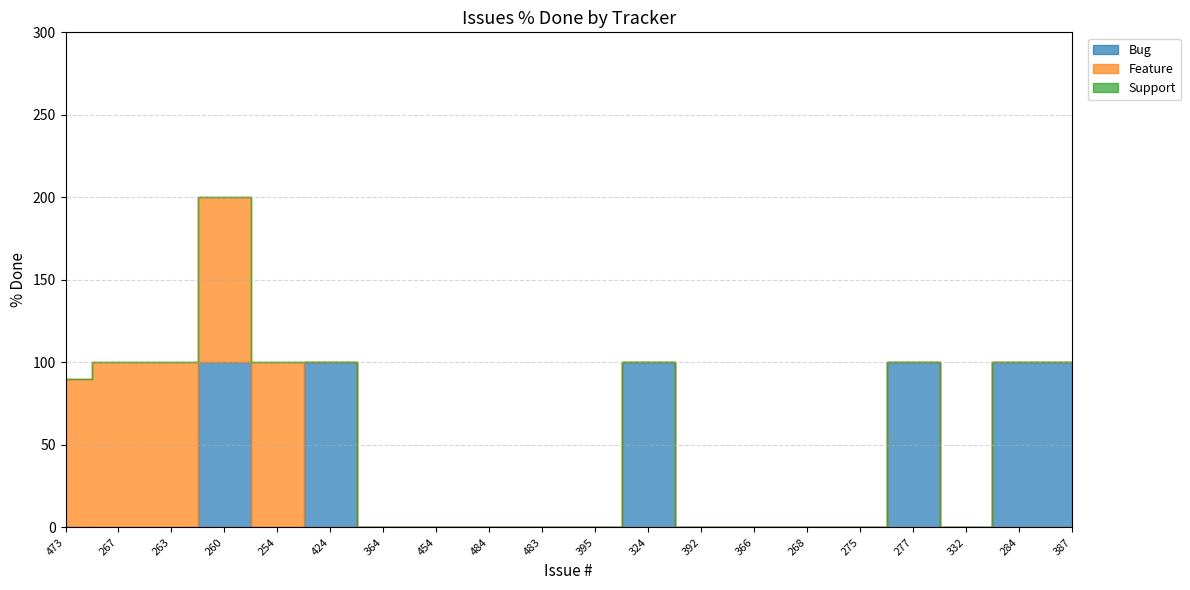

Rank the series by their average value, from lowest to highest.

Support, Feature, Bug